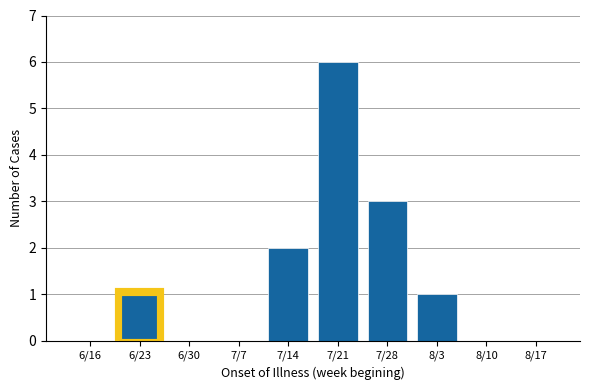

Reading left to right, list all the values displayed in this chart.

6/16=0	6/23=1	6/30=0	7/7=0	7/14=2	7/21=6	7/28=3	8/3=1	8/10=0	8/17=0